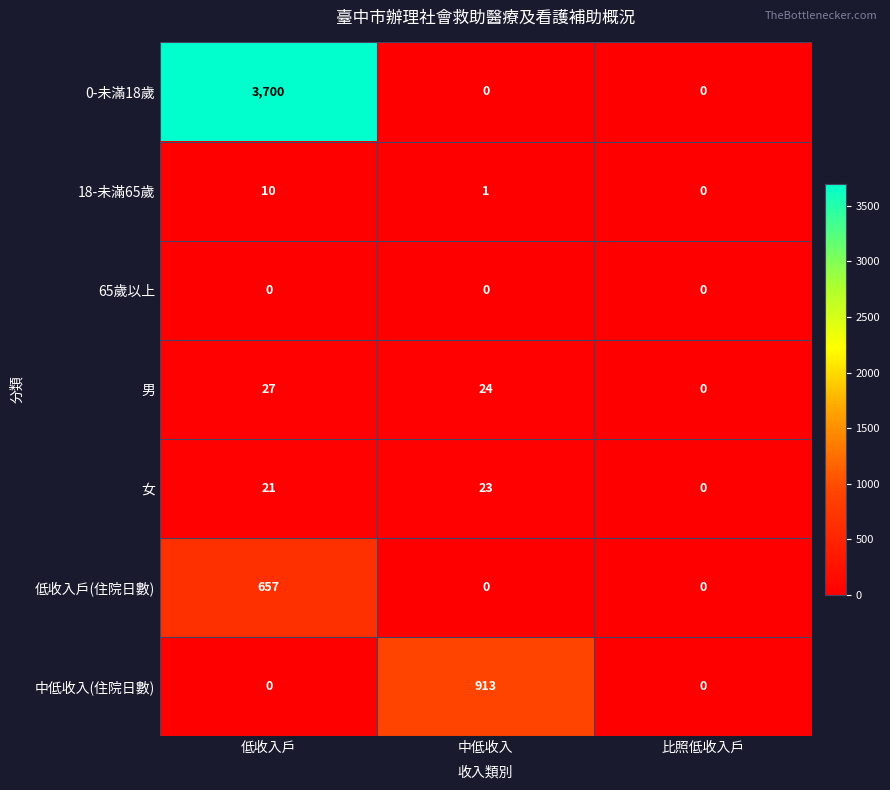

Which series has the widest spread of values?

0-未滿18歲